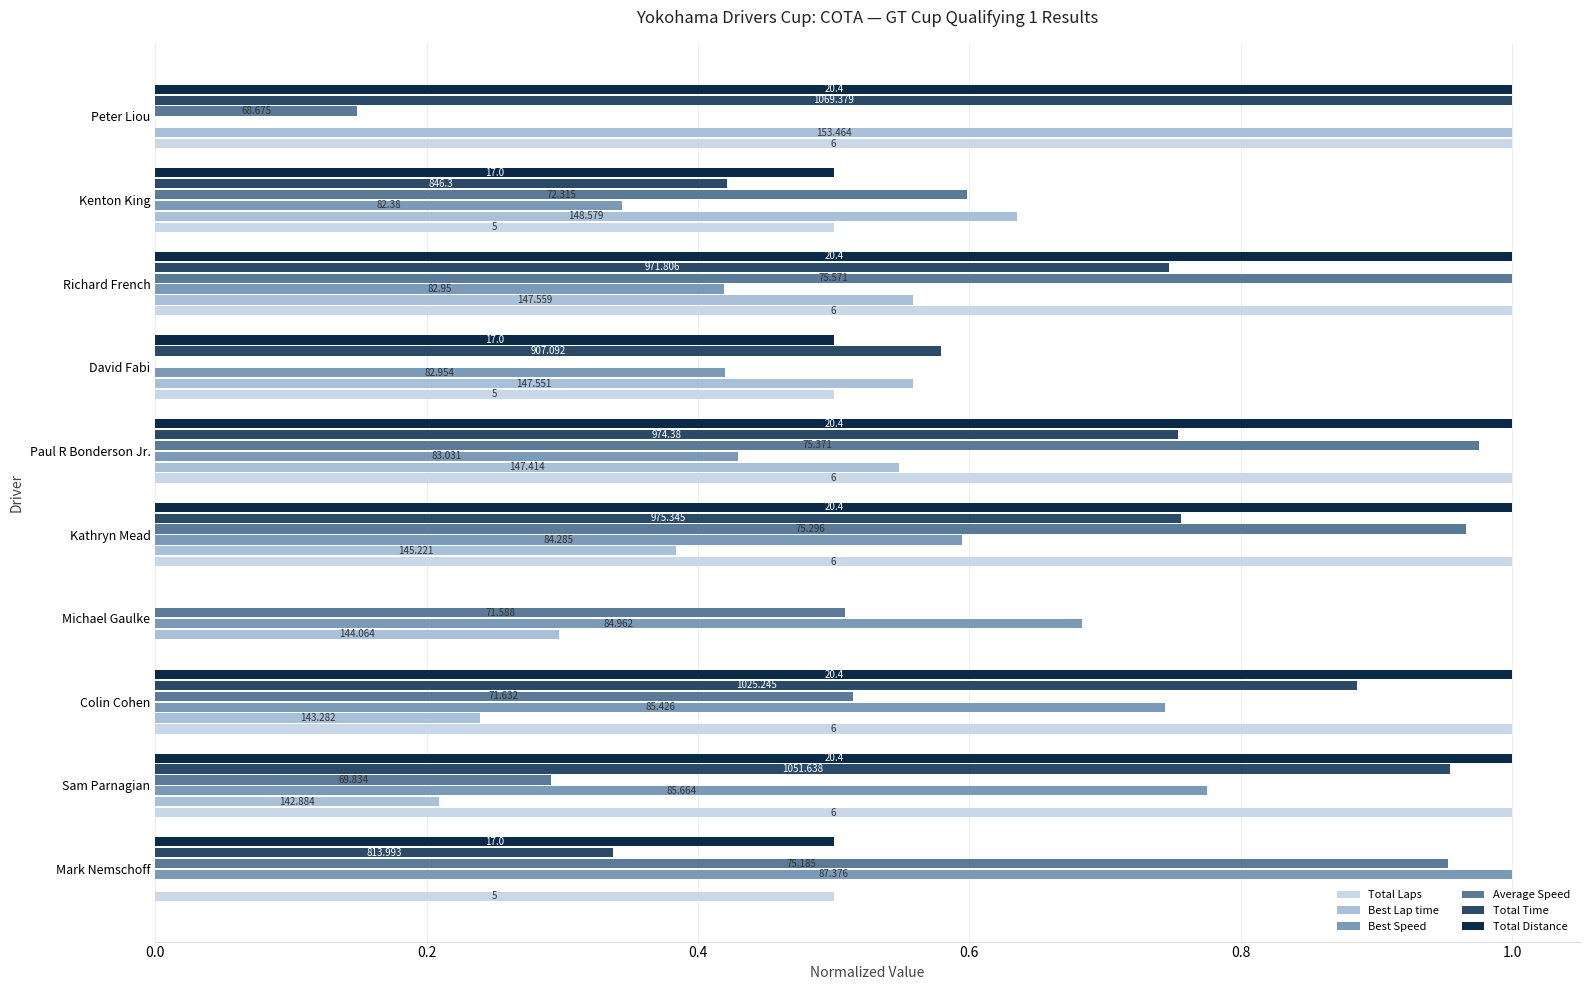

What are all the series names shown in the legend?

Total Laps, Best Lap time, Best Speed, Average Speed, Total Time, Total Distance